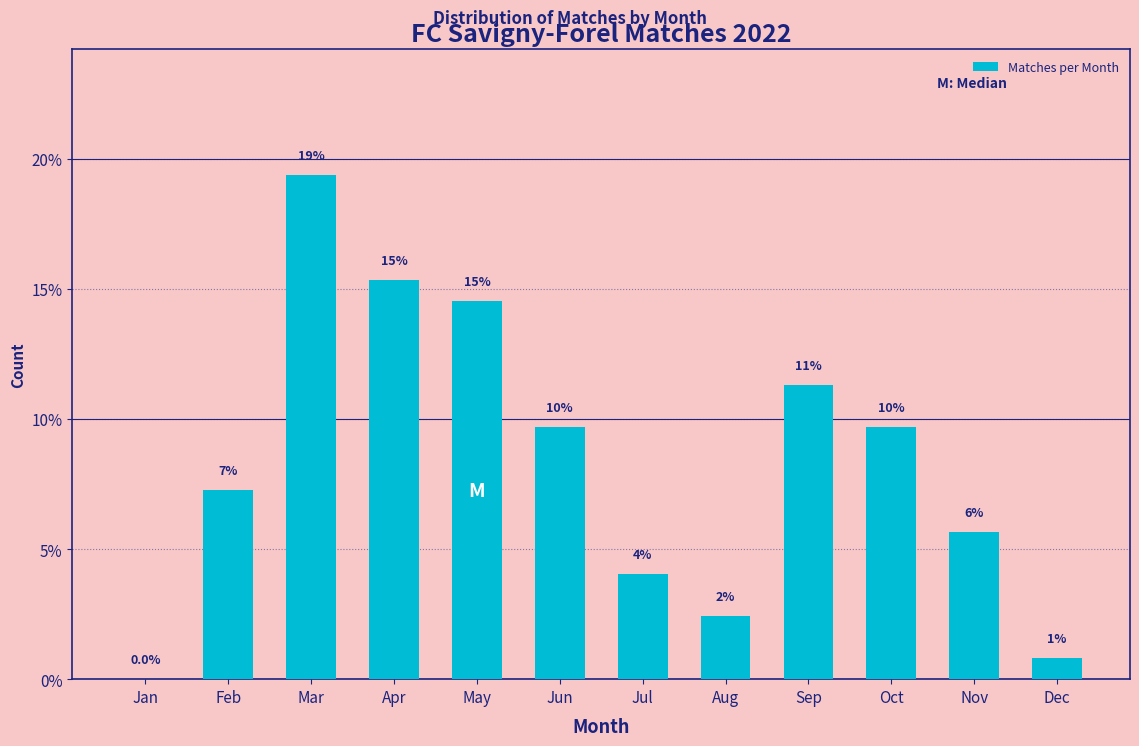

Are the bars horizontal?

No